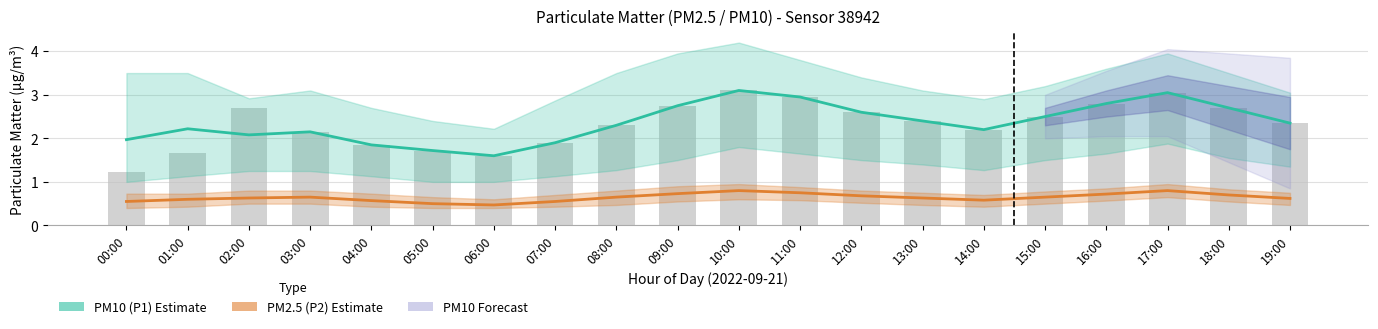

What is the label of the 20th bar from the right?

00:00